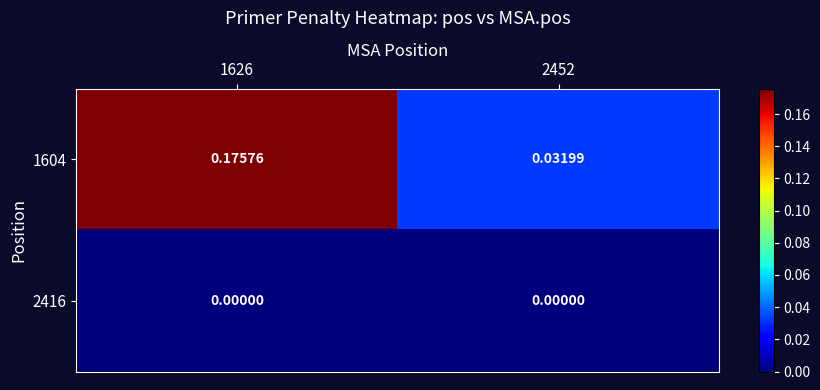

Is the value of 2416 at 2452 greater than the value of 1604 at 1626?

No